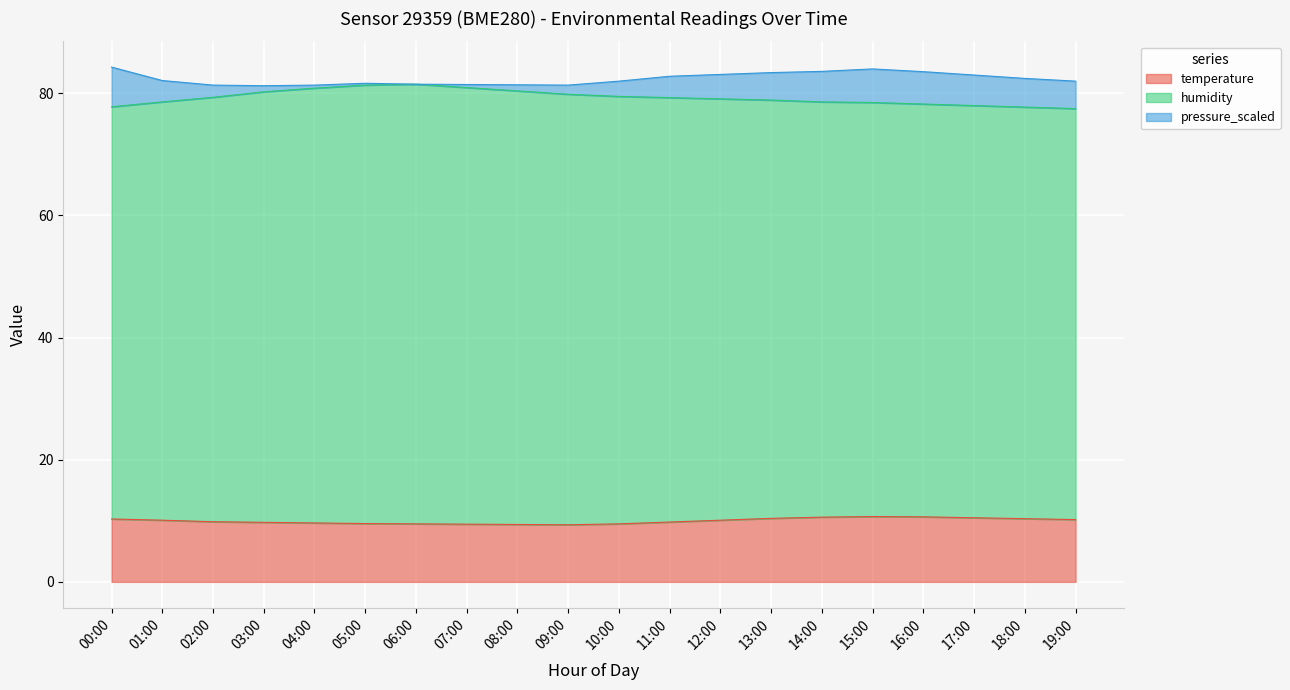

The temperature series shows 2.6 at 02:00. True or false?

False